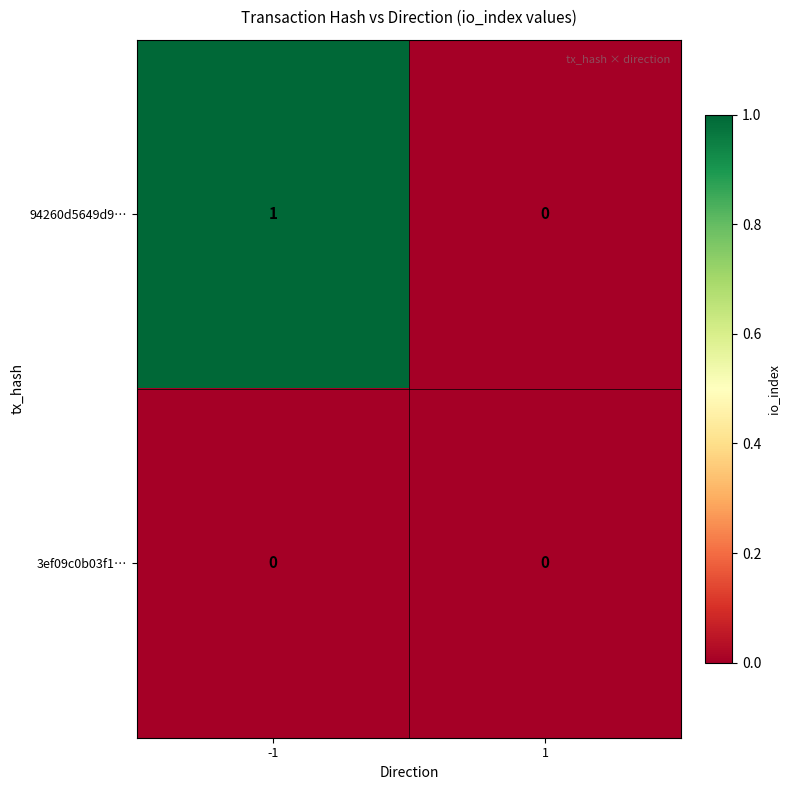

Reading left to right, transcribe all the data shown in this chart.

94260d5649d9…: 1	0
3ef09c0b03f1…: 0	0